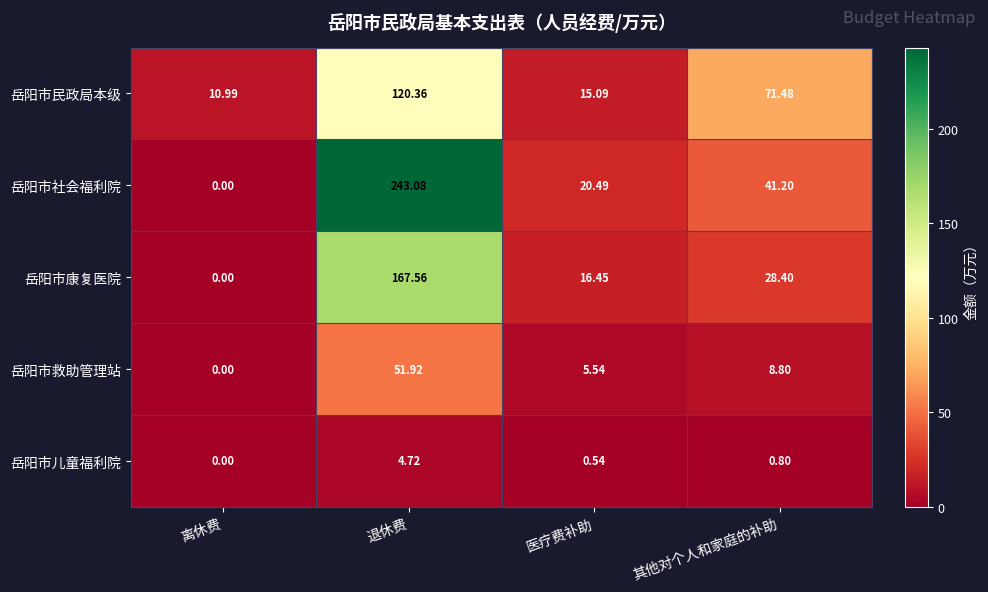

Which series has the largest total across all categories?

岳阳市社会福利院